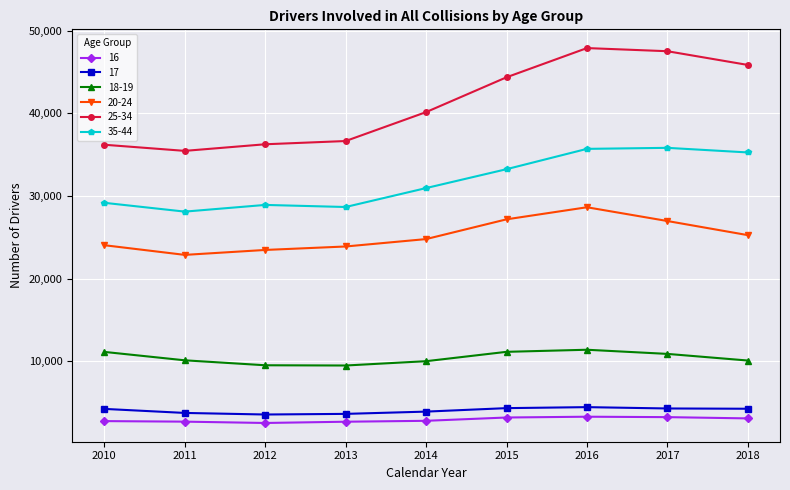

What is the greatest value displayed?

47886